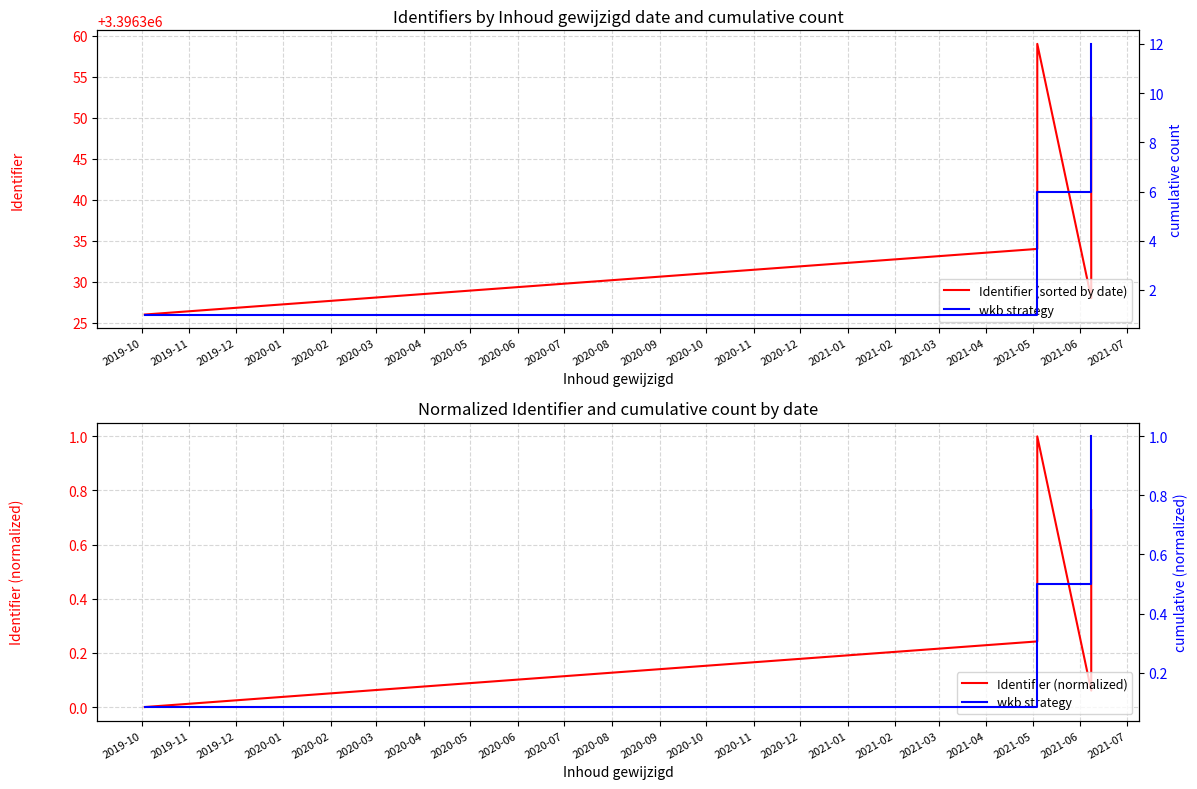

At which label is the value closest to 3396342?

2021-05-04